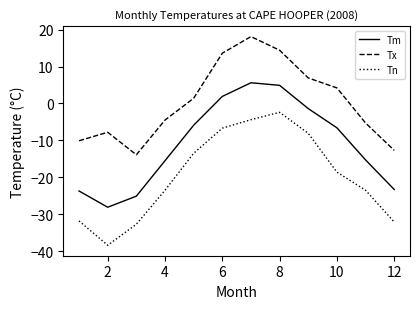

What is the difference between the maximum and minimum values in the Tm series?

33.7